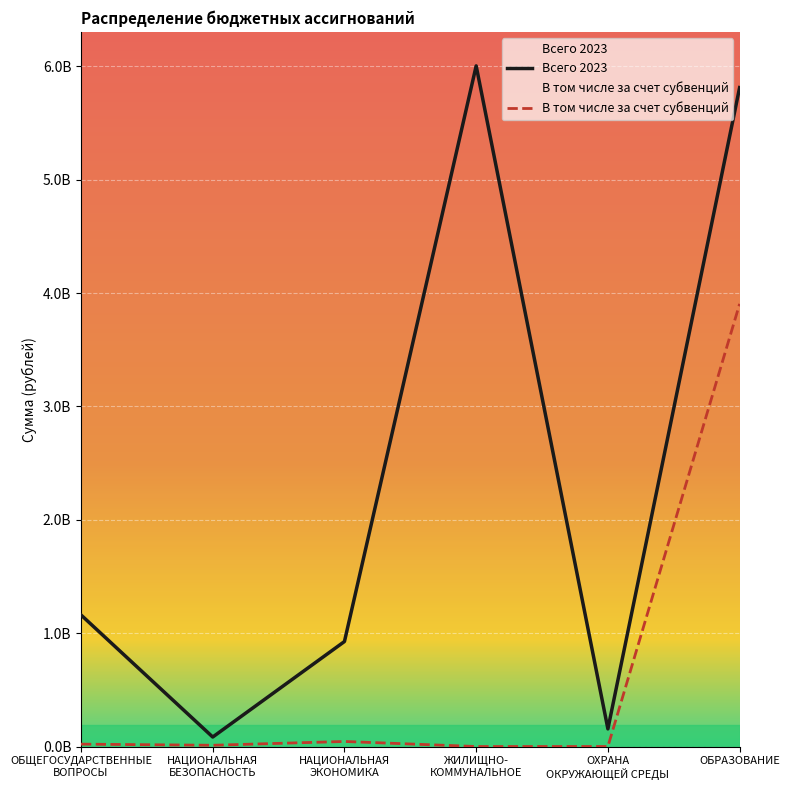

At which category does Всего 2023 reach its first local valley?

НАЦИОНАЛЬНАЯ
БЕЗОПАСНОСТЬ